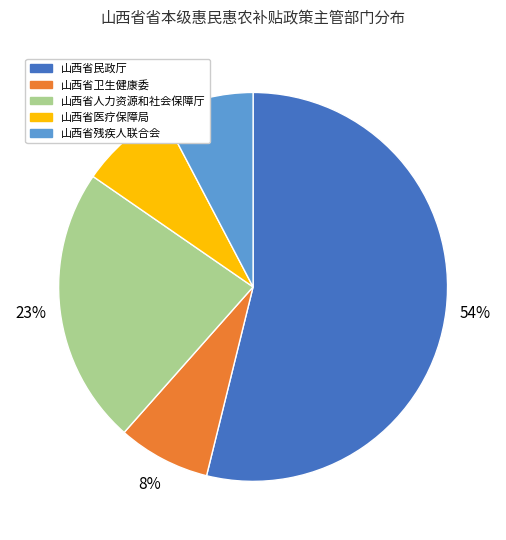

Which slice is the largest?

山西省民政厅